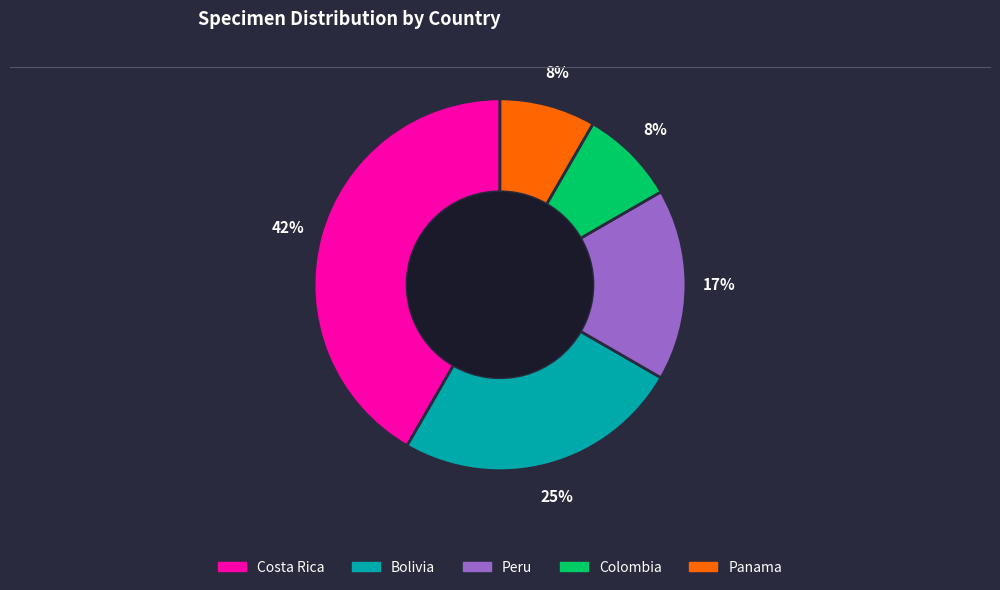

How many slices are in this pie chart?

5